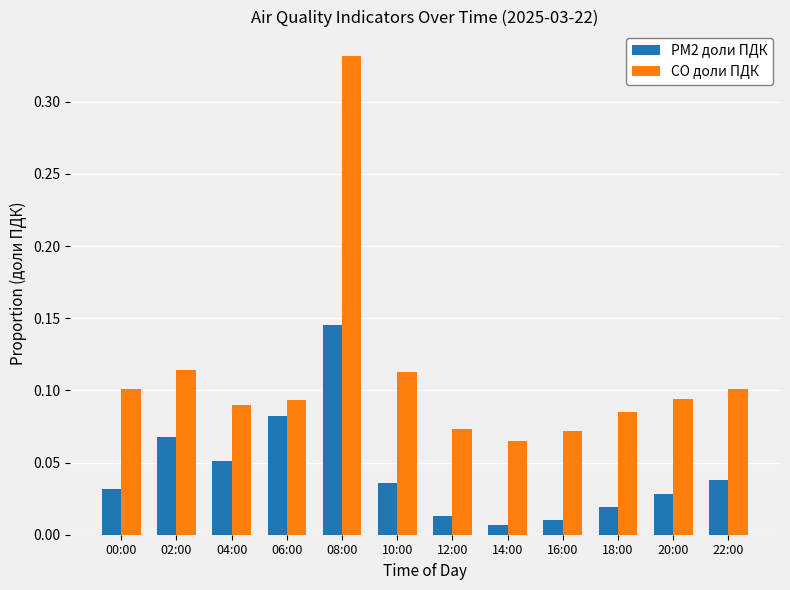

List the series in order of their overall mean, lowest first.

PM2 доли ПДК, CO доли ПДК